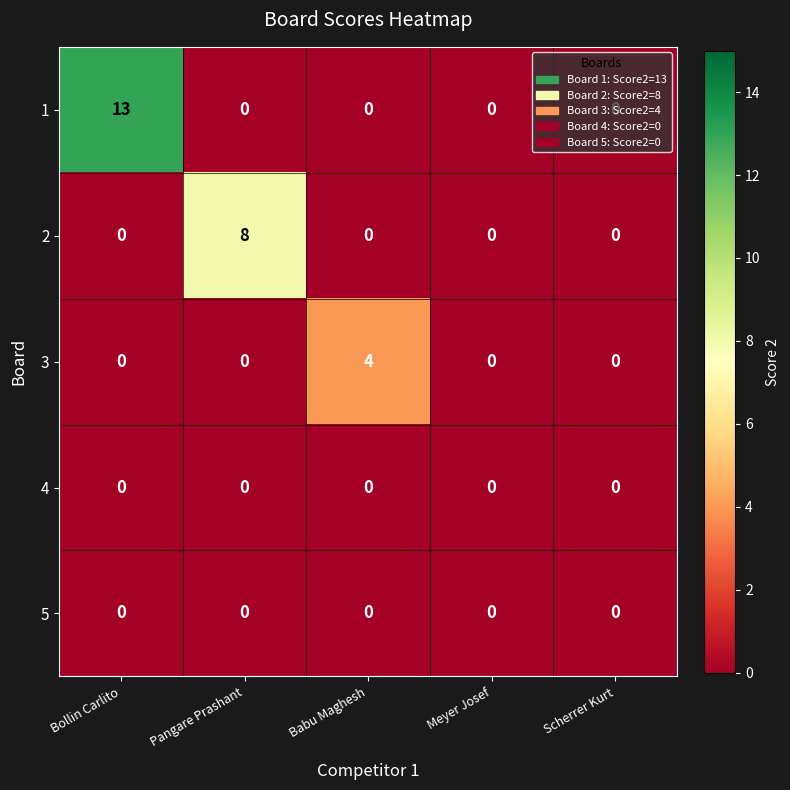

Which series changed the most between Babu Maghesh and Meyer Josef?

3